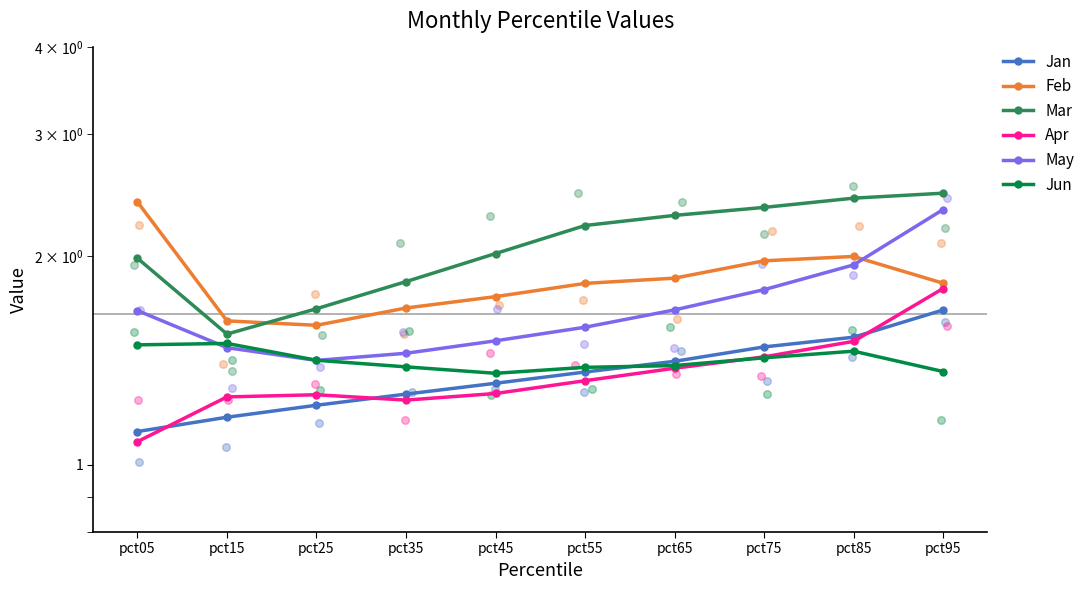

Which series contains the lowest Y value?

Apr